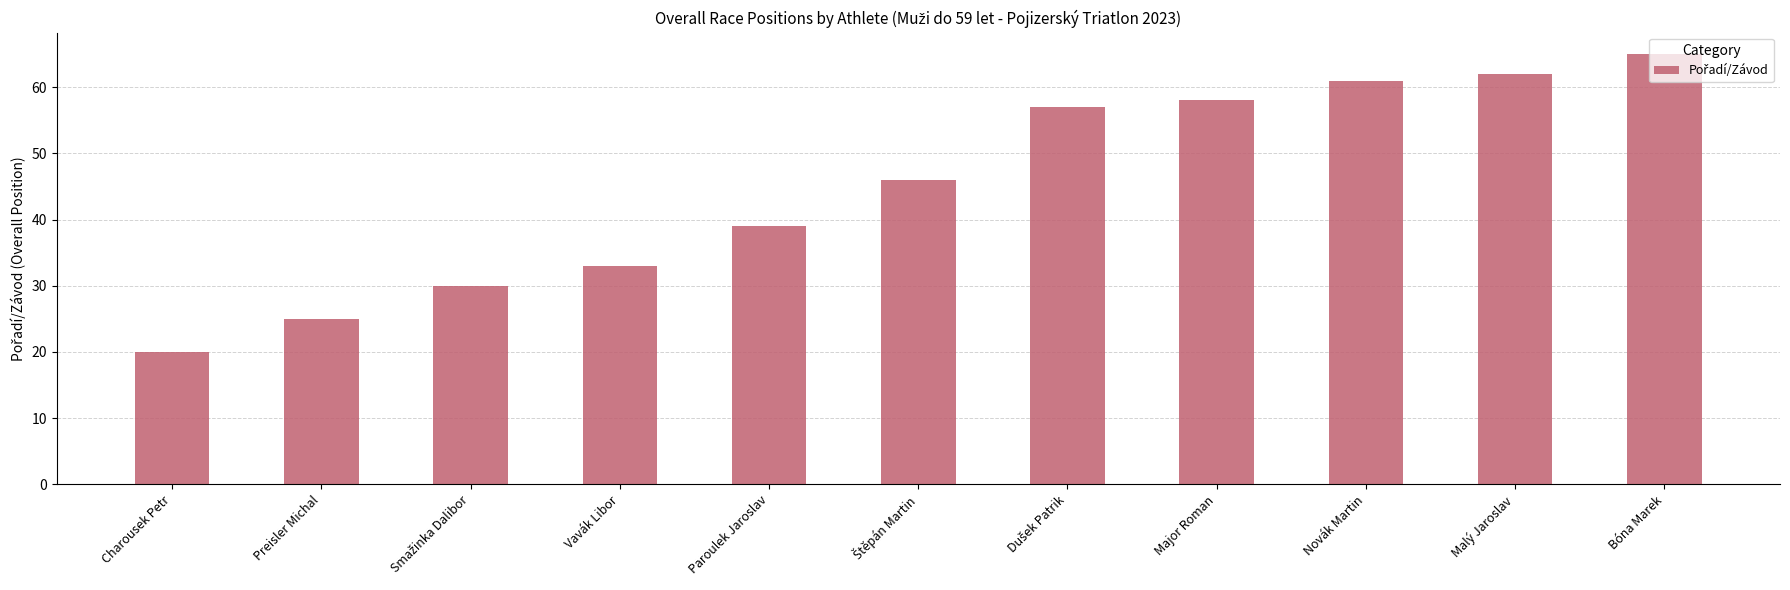

What is the change in value from Major Roman to Novák Martin?

+3